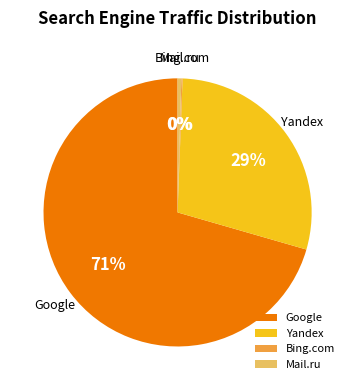

Approximately how many times larger is the value at Yandex compared to Google?

0.4